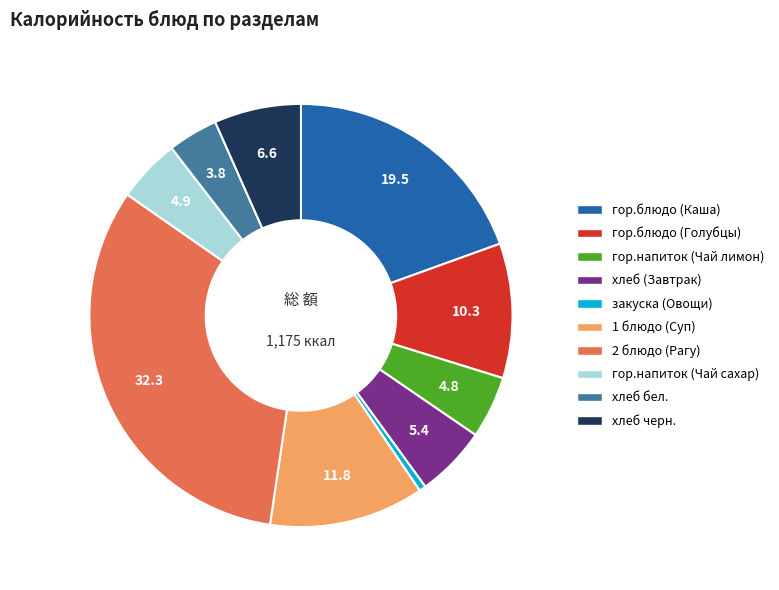

Is there any slice that represents more than half of the pie?

No